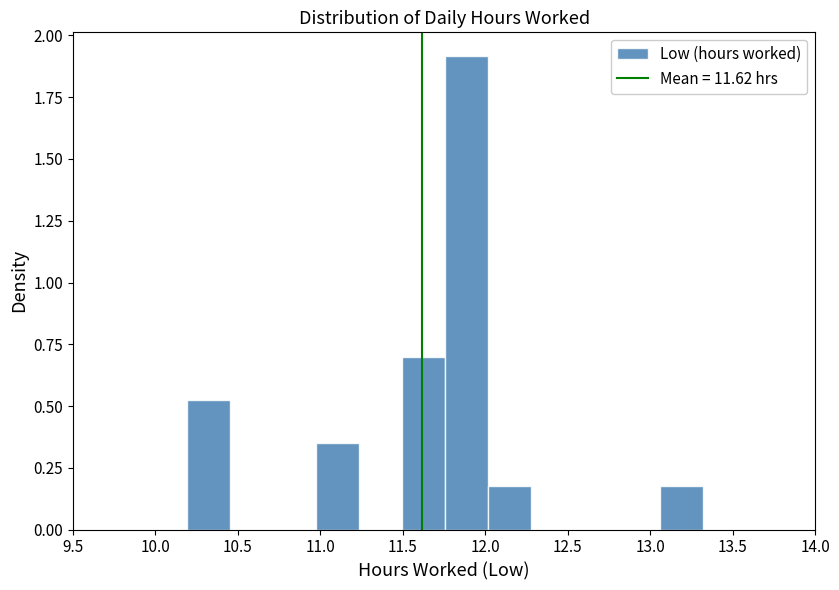

Reading left to right, transcribe this chart: for each bar, give the range it covers on the x-axis and its height. Neither the bar edges nor the heights are printed on the chart, so give them approximately, as read against the axes.

10.20 to 10.45: 0.50
10.45 to 10.70: 0
10.70 to 10.95: 0
10.95 to 11.25: 0.35
11.25 to 11.50: 0
11.50 to 11.75: 0.70
11.75 to 12.00: 1.90
12.00 to 12.30: 0.15
12.30 to 12.55: 0
12.55 to 12.80: 0
12.80 to 13.05: 0
13.05 to 13.30: 0.15